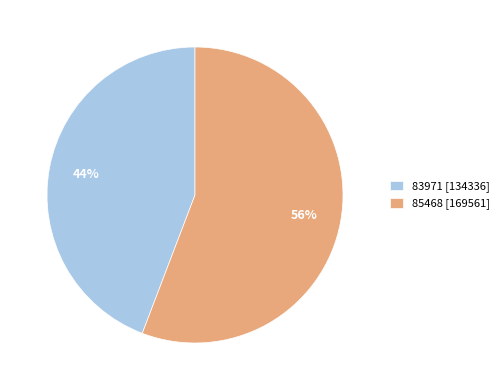

The 85468 slice represents 56% of the pie. True or false?

True